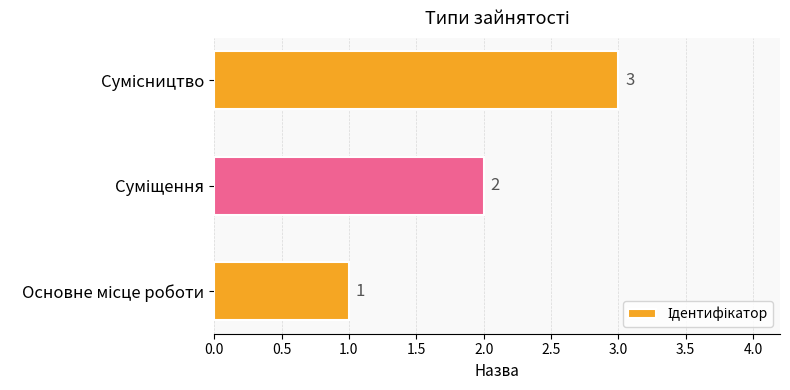

What is the greatest value displayed?

3